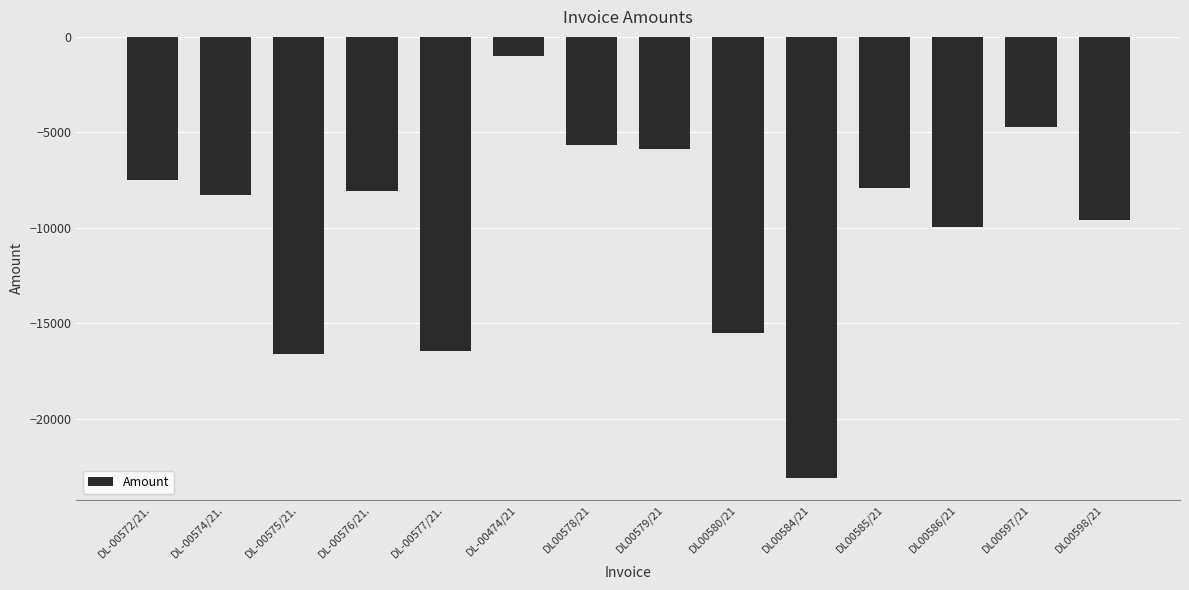

The value at DL-00474/21 is -980.0. True or false?

True